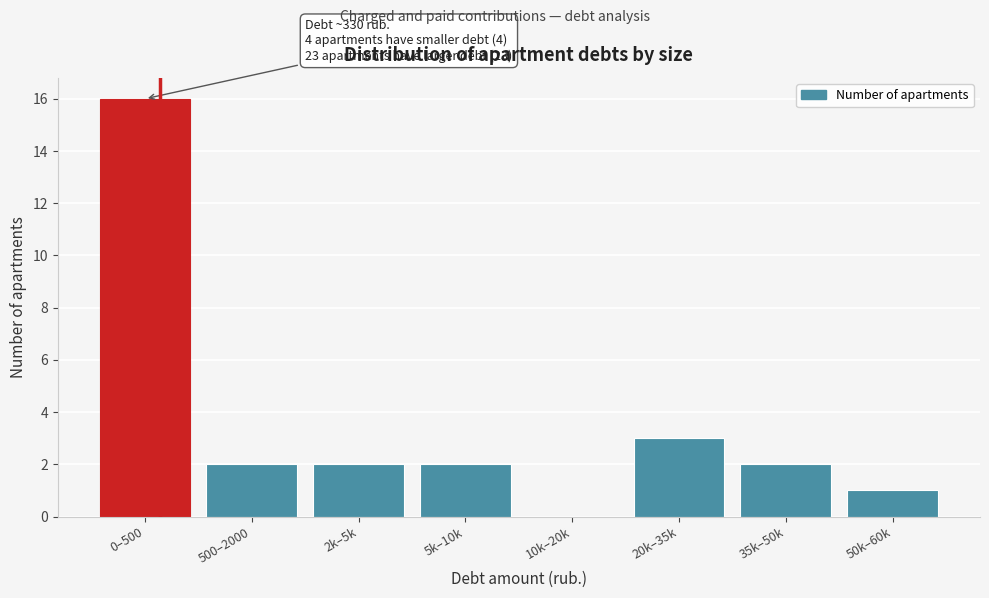

Reading left to right, what are all the values shown in this chart?

0–500=16	500–2000=2	2k–5k=2	5k–10k=2	10k–20k=0	20k–35k=3	35k–50k=2	50k–60k=1